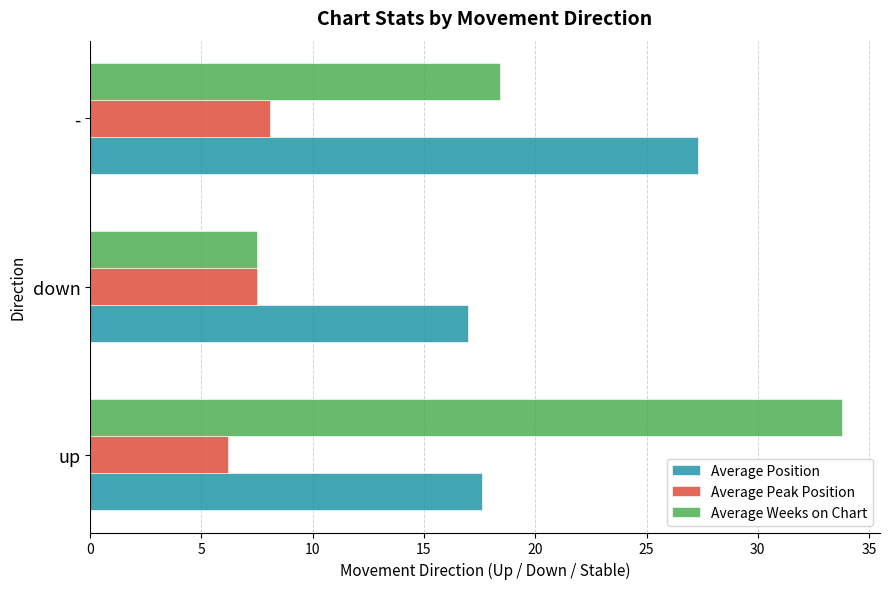

Where is Average Peak Position nearest to the value 7?

down